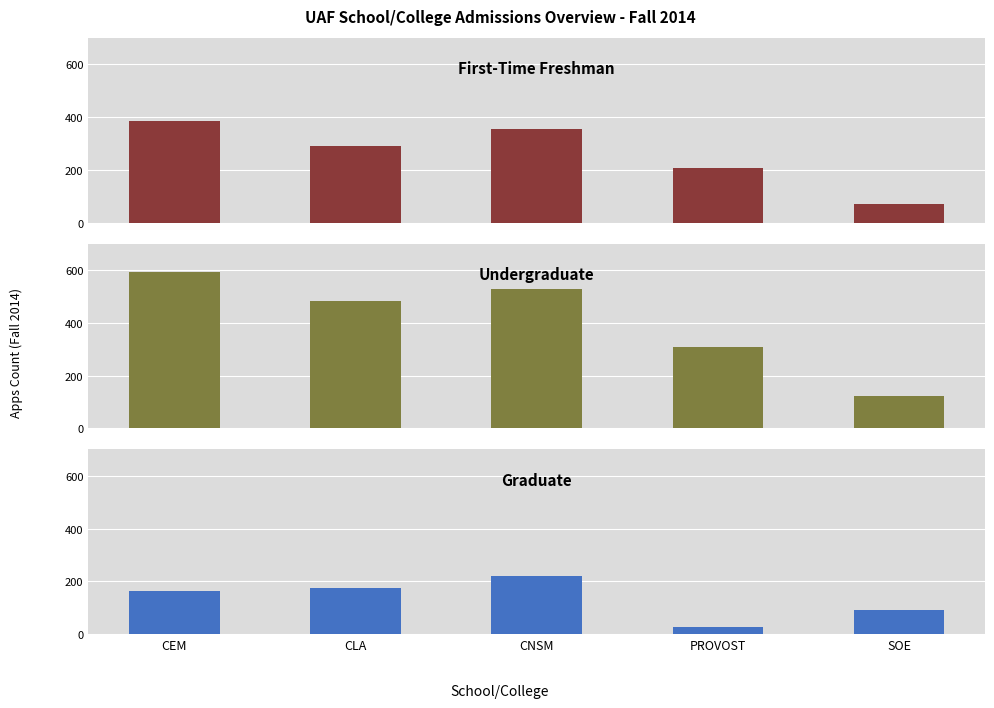

Reading left to right, transcribe all the data shown in this chart.

First-Time Freshman: 385	289	357	207	70
Undergraduate: 593	482	527	310	123
Graduate: 165	175	222	28	92